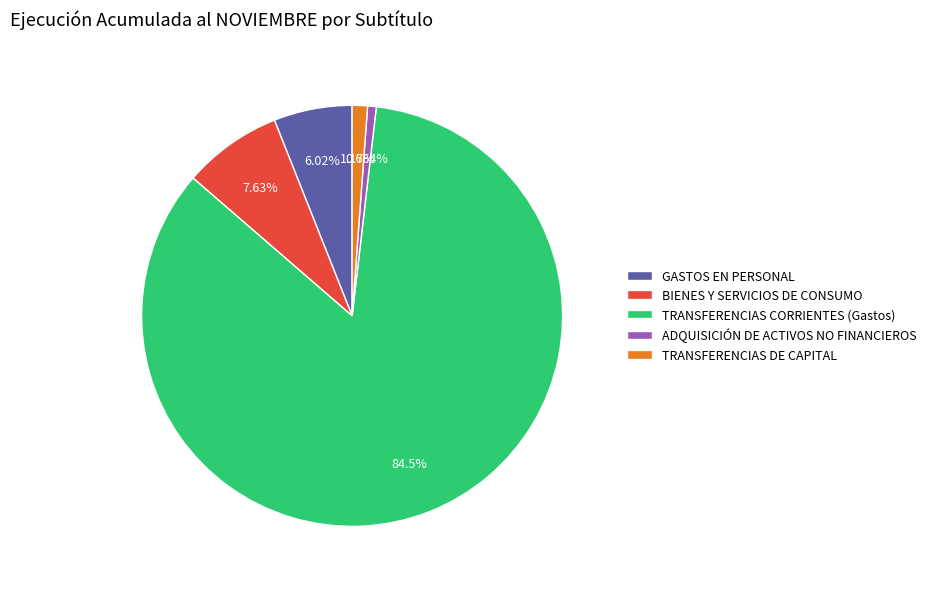

How many segments does this pie chart have?

5